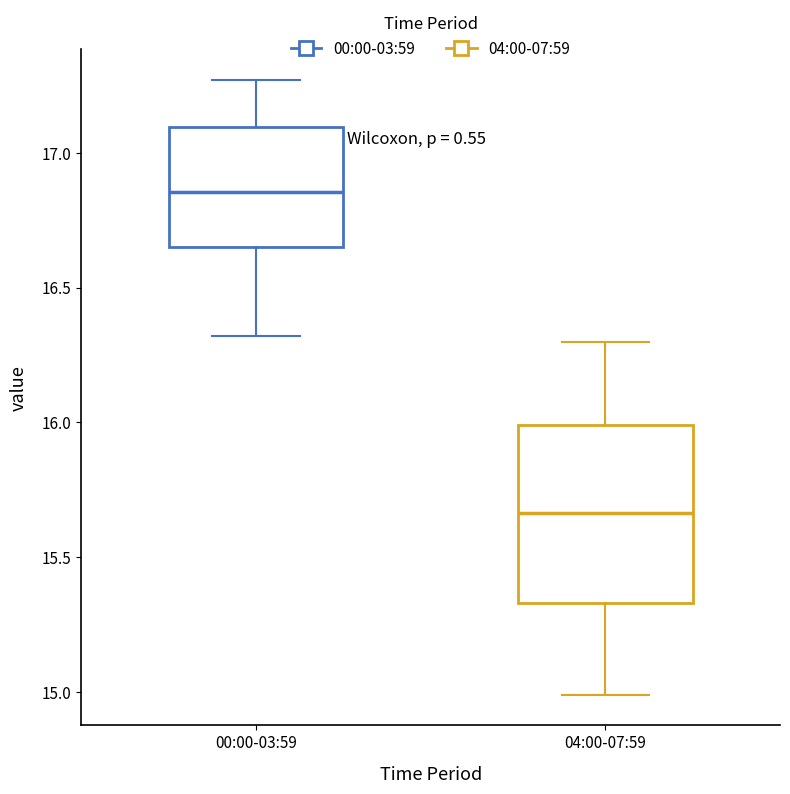

Which box's median line is the lowest?

04:00-07:59